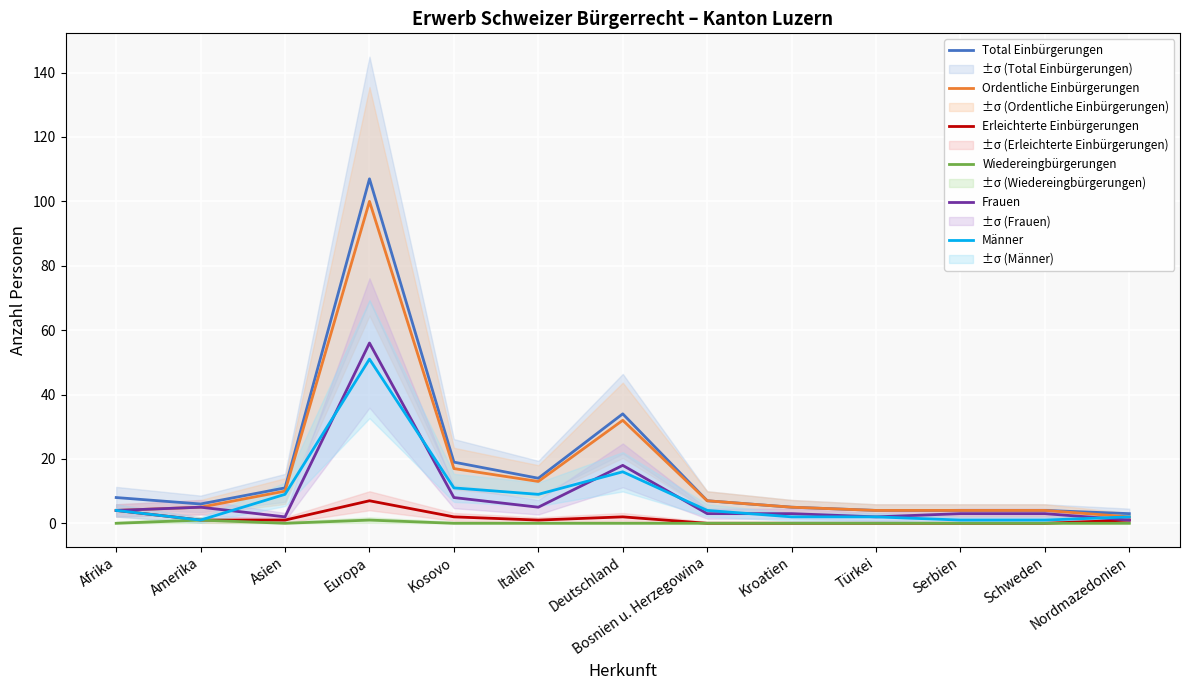

How many values in the Wiedereingbürgerungen series exceed 0?

2